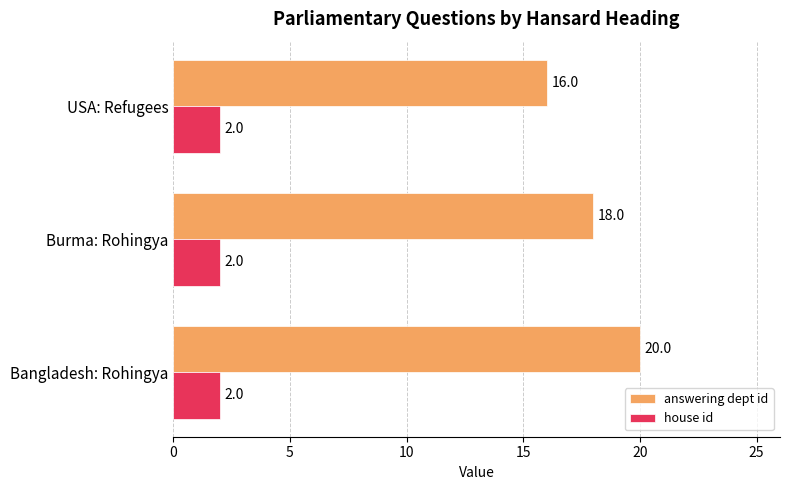

Which series has the largest total across all categories?

answering dept id